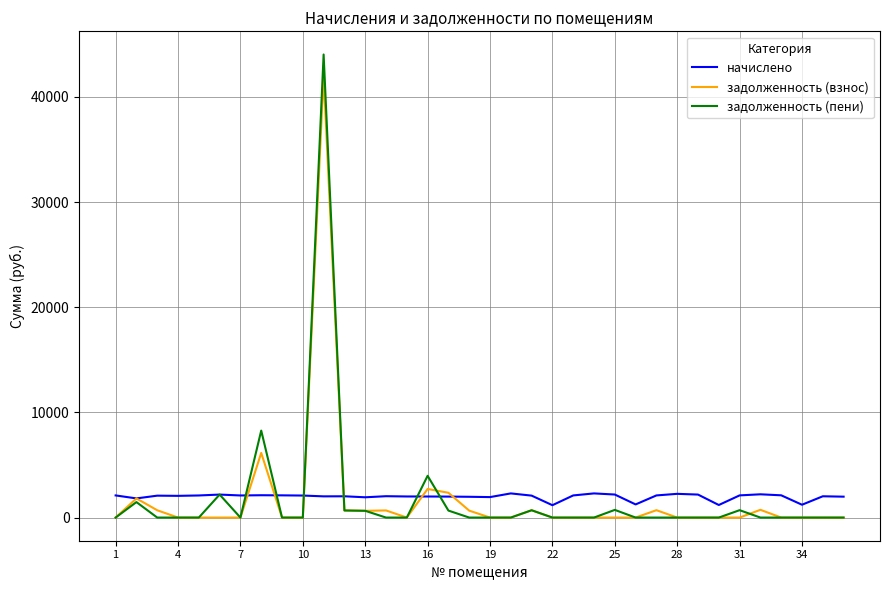

What is the maximum value shown in the chart?

44030.2